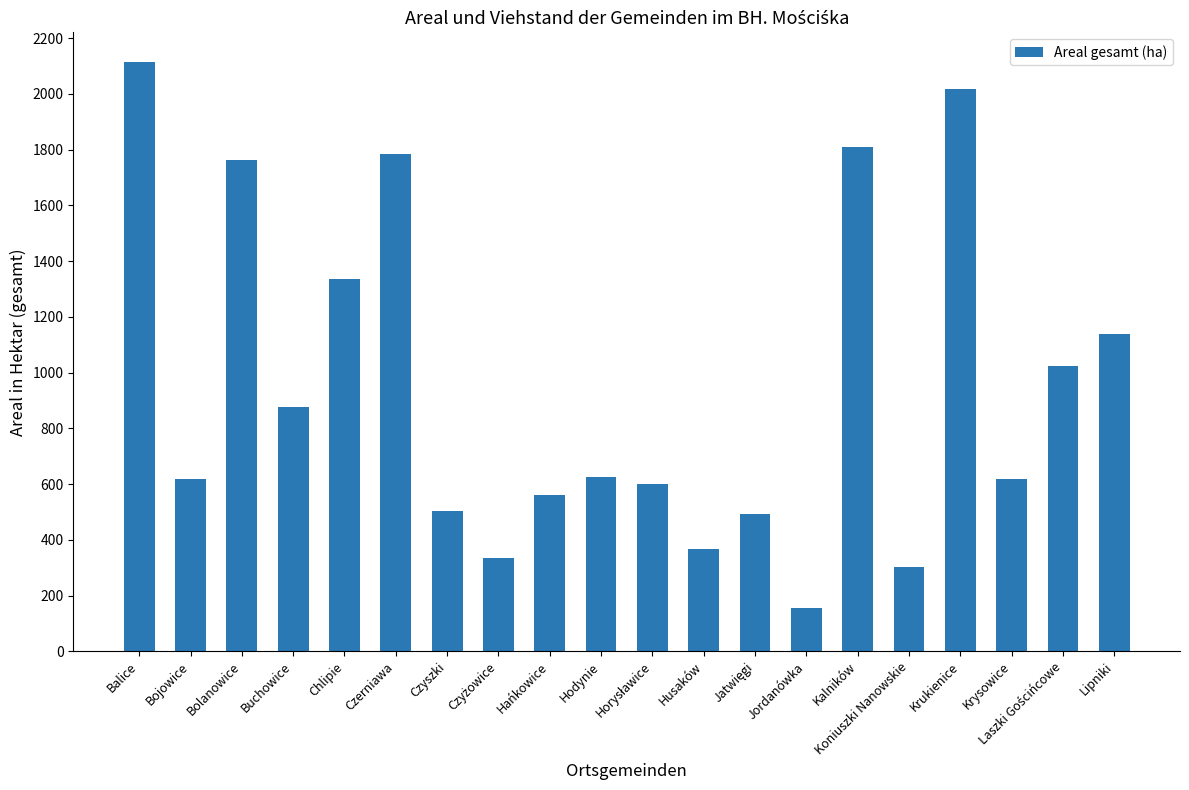

What is the label of the 19th bar from the right?

Bojowice